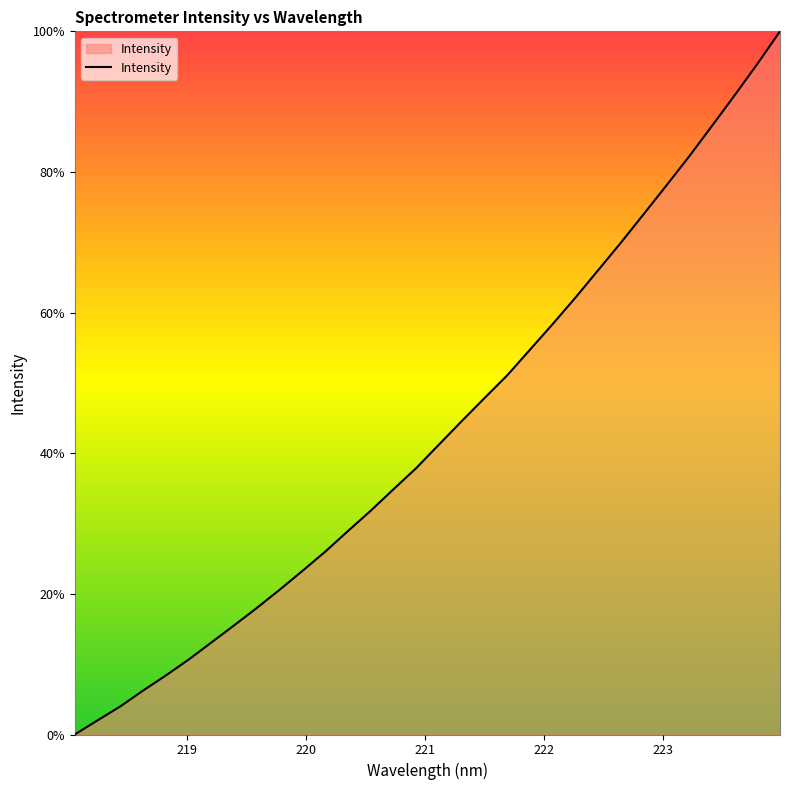

What is the difference between the maximum and minimum values?

100.0